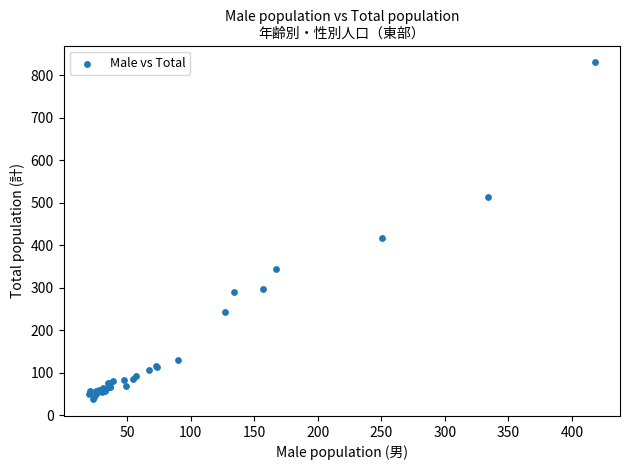

What Y value in the scatter plot is closest to 434?

418